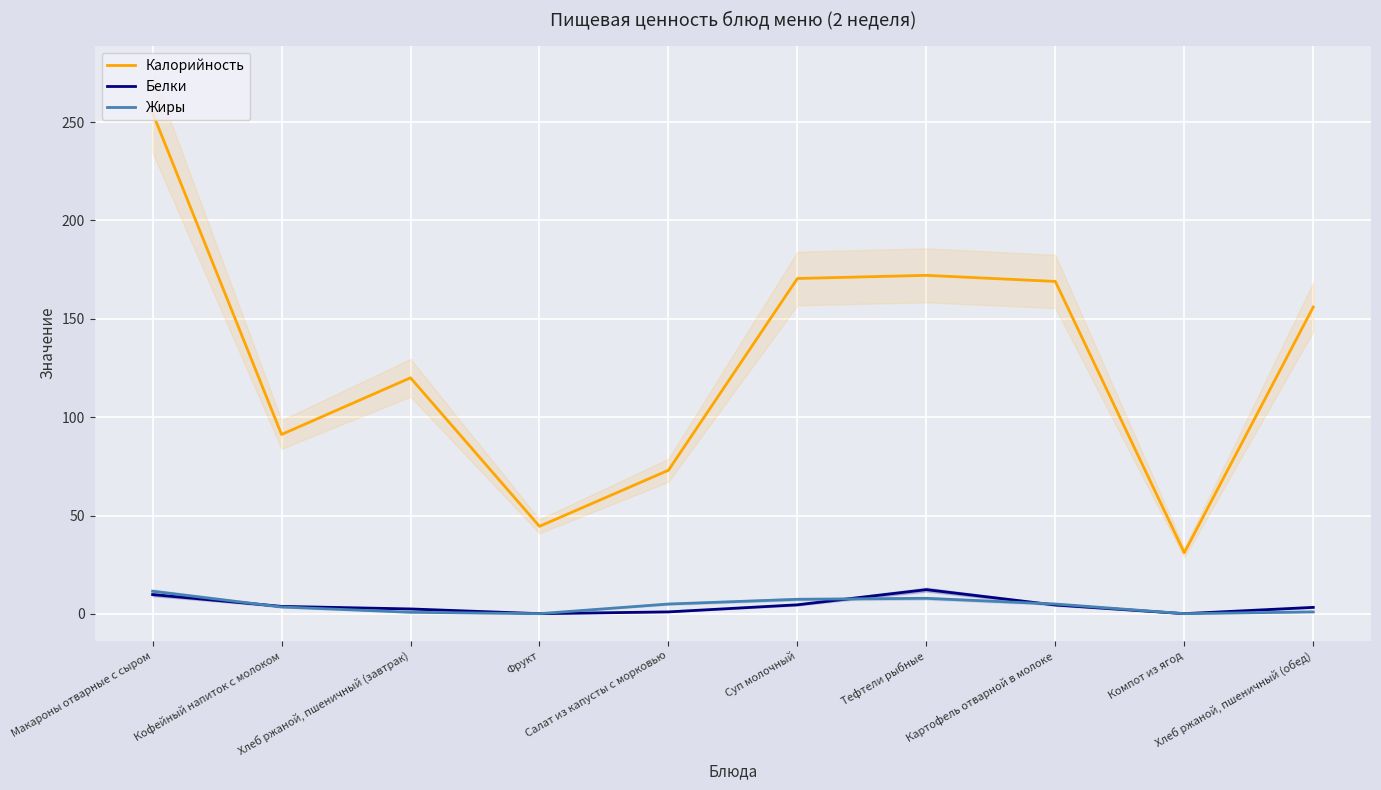

What is the label of the 7th point from the left?

Тефтели рыбные